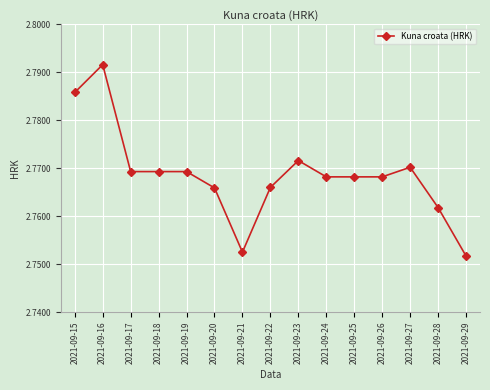

What is the sum of all values?

41.5